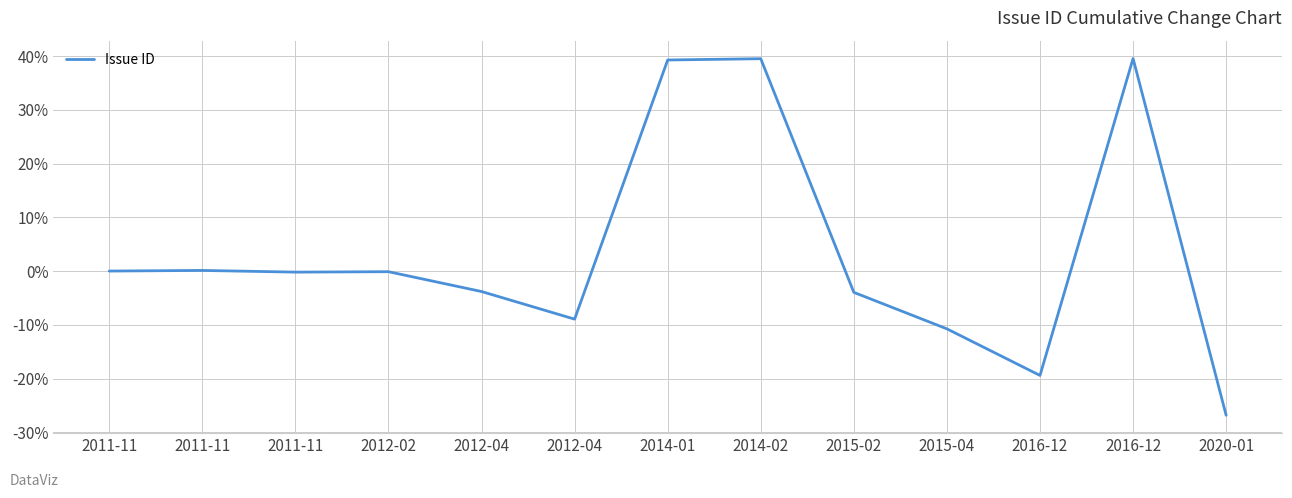

Which label corresponds to the smallest value in the chart?

2020-01